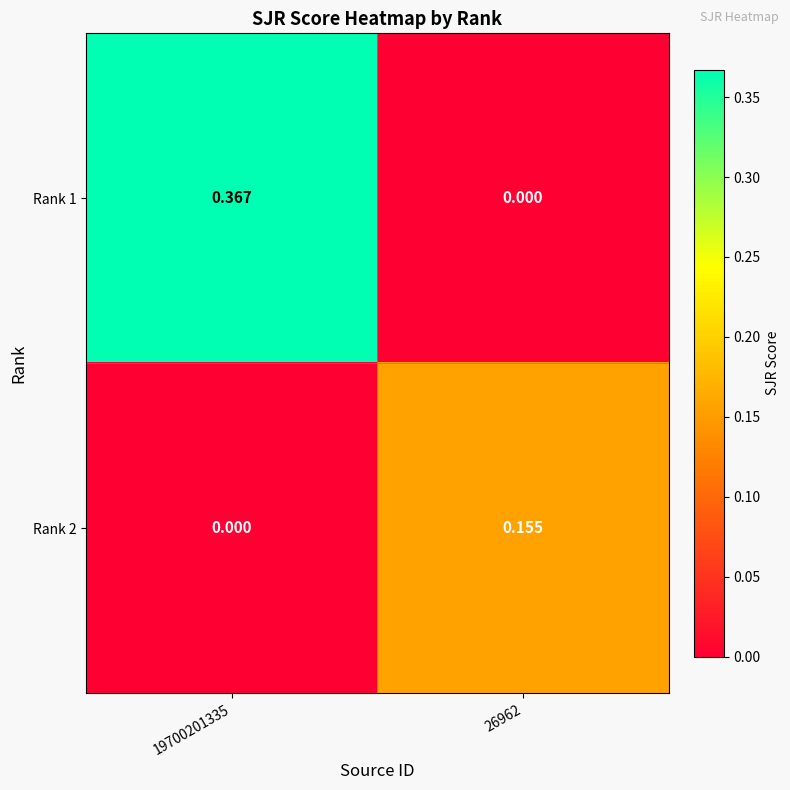

Which series has the largest total across all categories?

Rank 1